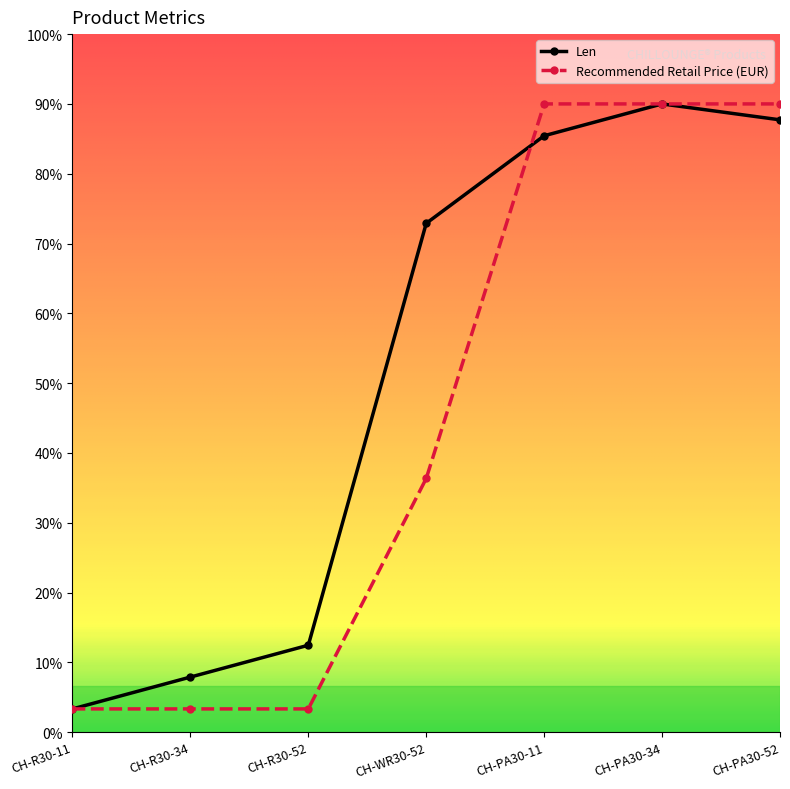

What are all the series names shown in the legend?

Len, Recommended Retail Price (EUR)